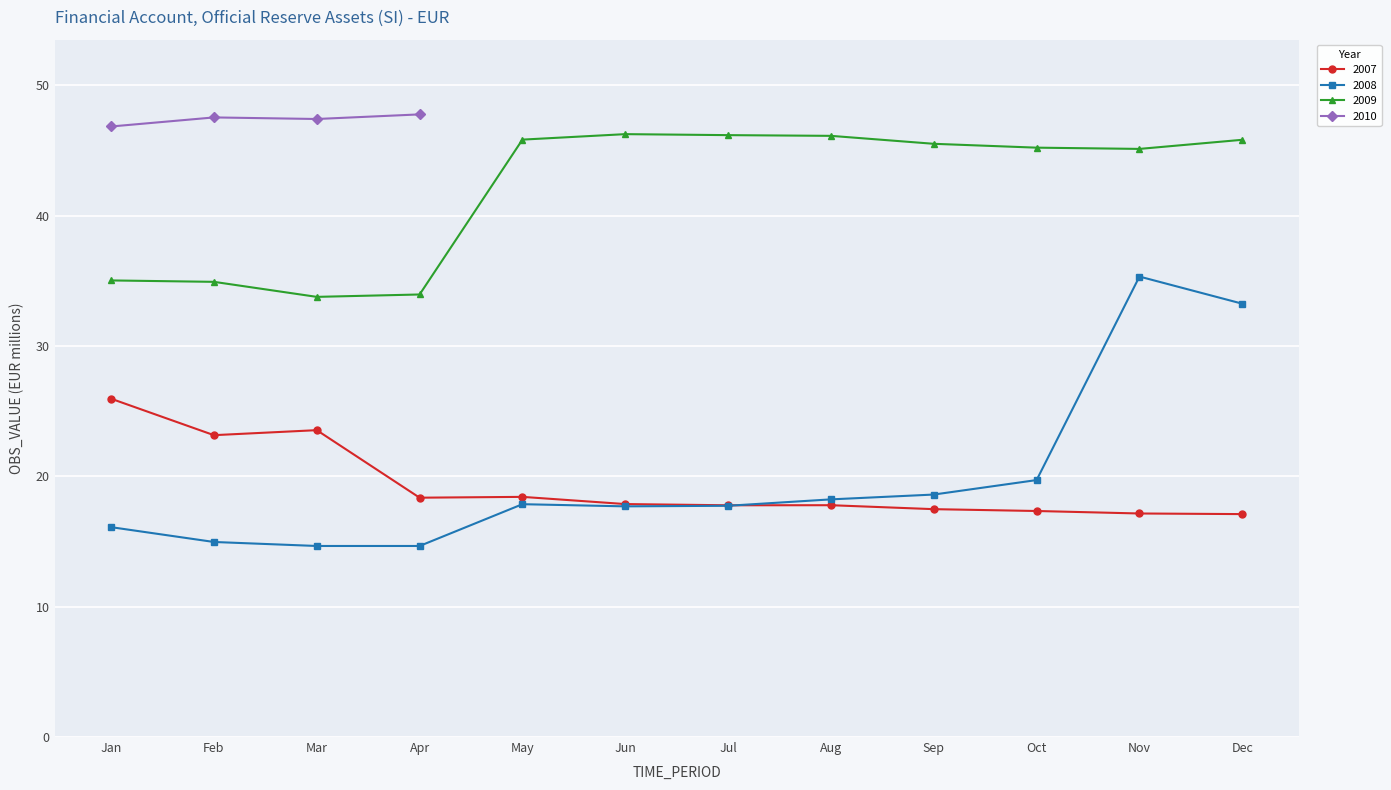

Is this an area chart (filled region under the line)?

No